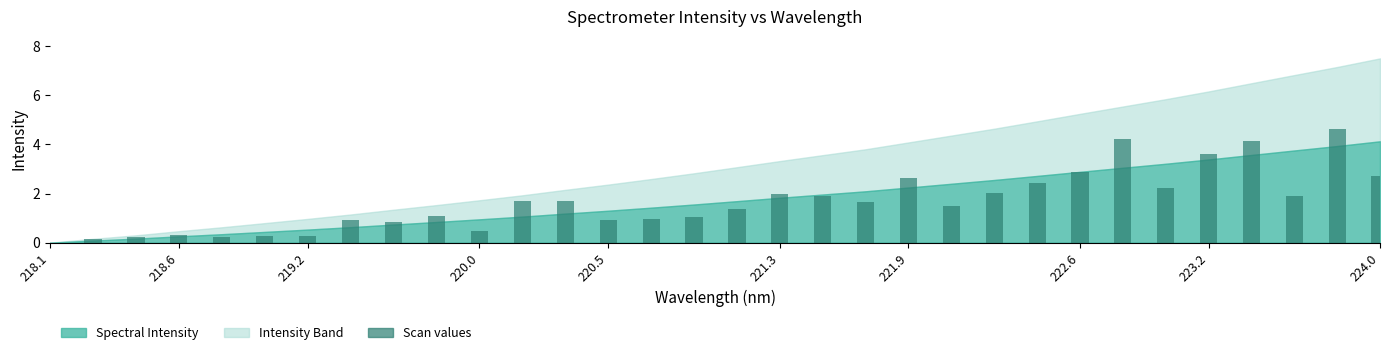

What is the maximum value shown in the chart?

4.6